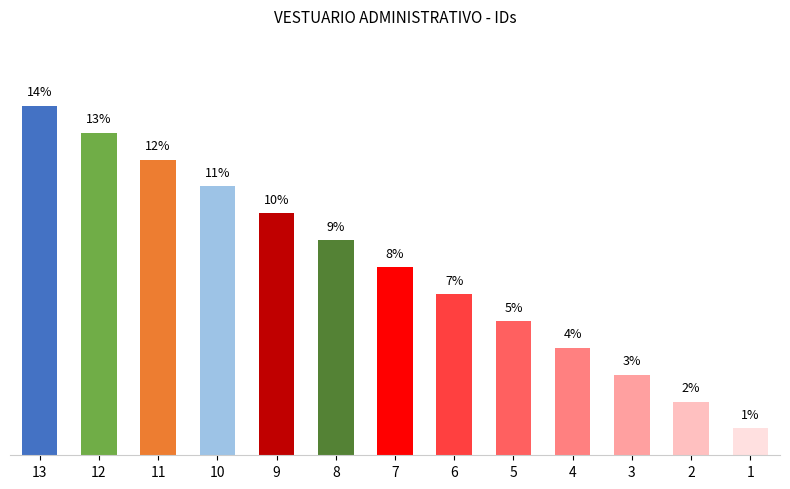

The value at 3 is 5.0. True or false?

False